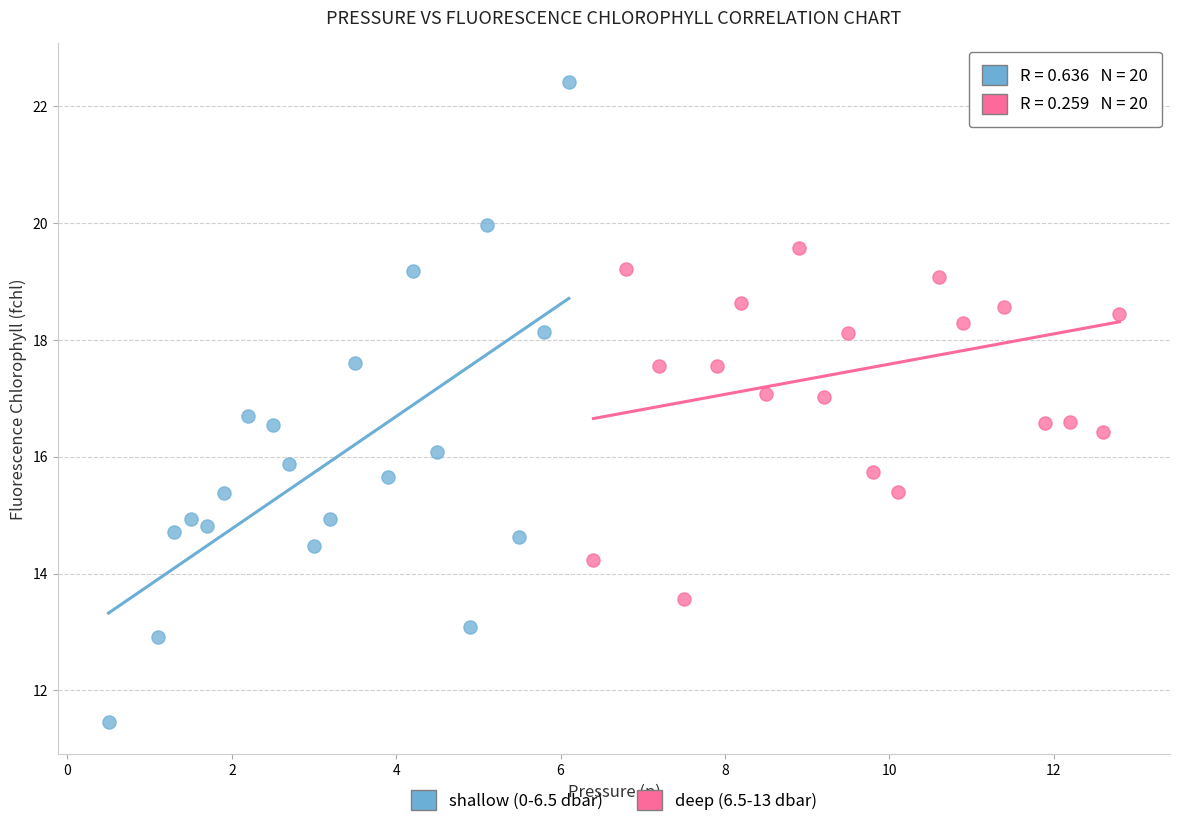

Which series contains the lowest Y value?

shallow (0-6.5 dbar)